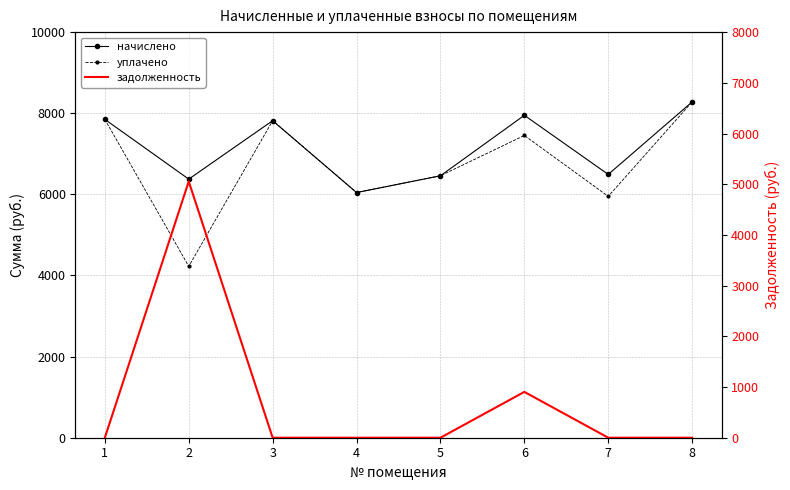

At how many categories does at least one series exceed 1854?

8